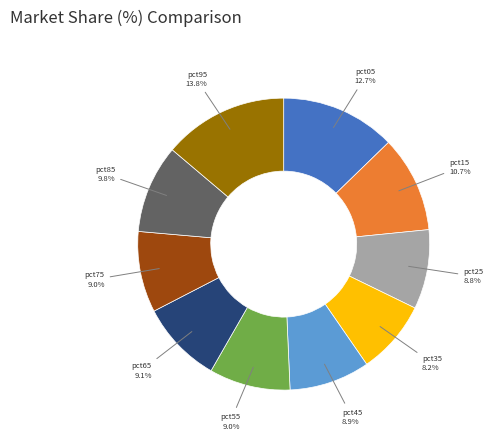

Is there a majority slice in this chart?

No